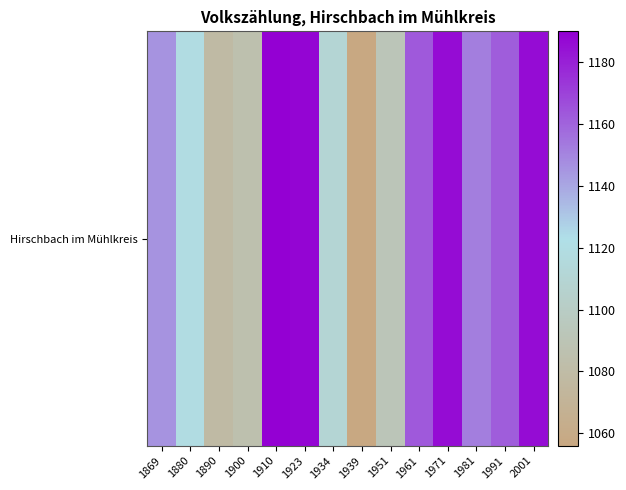

Which label corresponds to the largest value in the chart?

1910